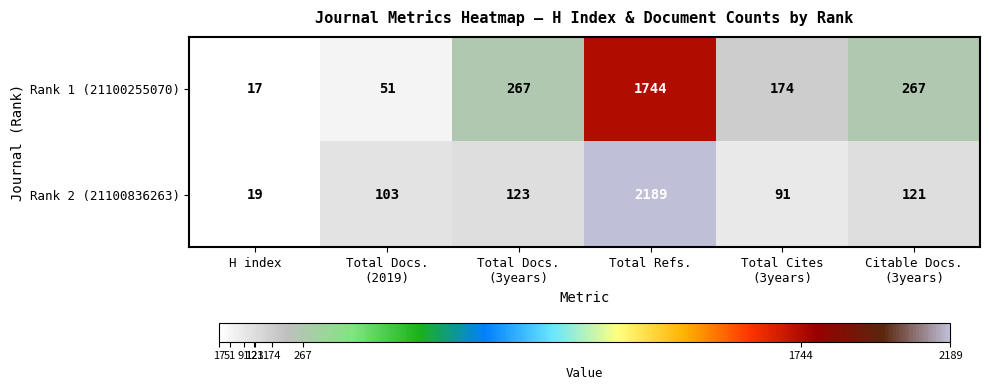

The value of Rank 2 (21100836263) at Total Refs. is 2189. True or false?

True